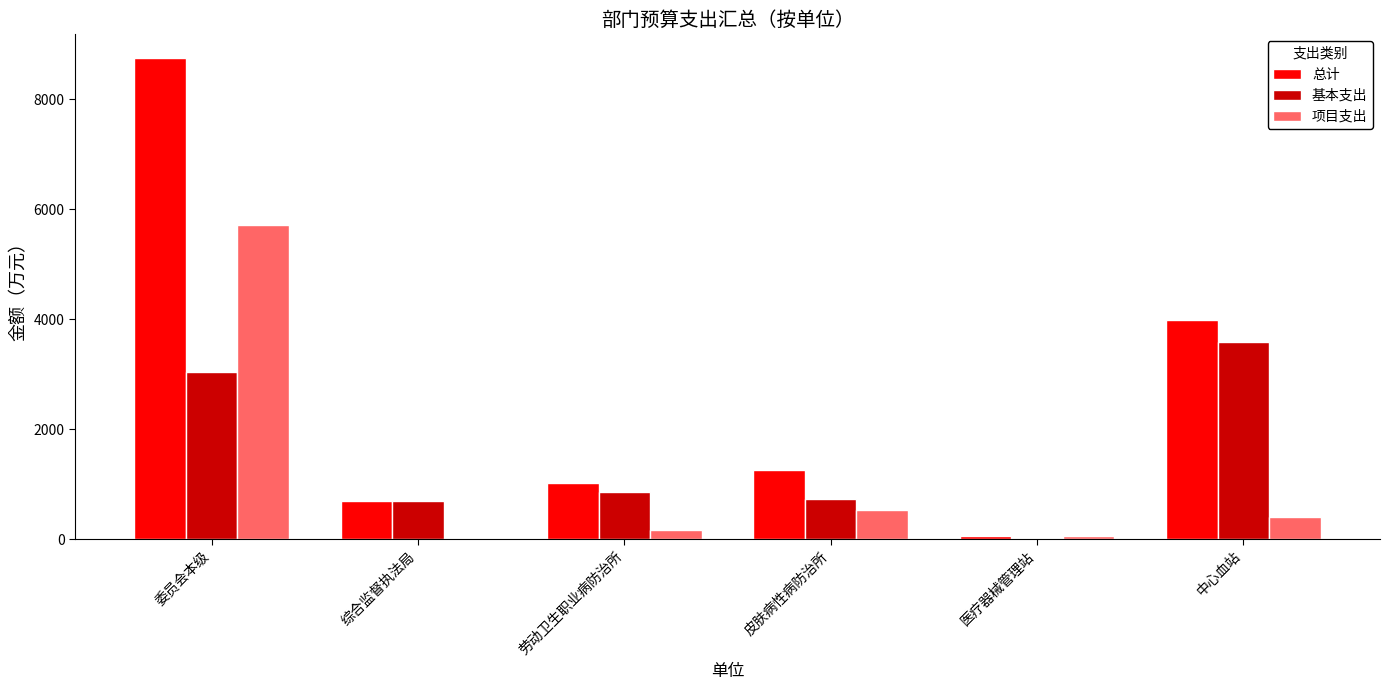

Is it true that 基本支出 equals 1400.8 at 劳动卫生职业病防治所?

False